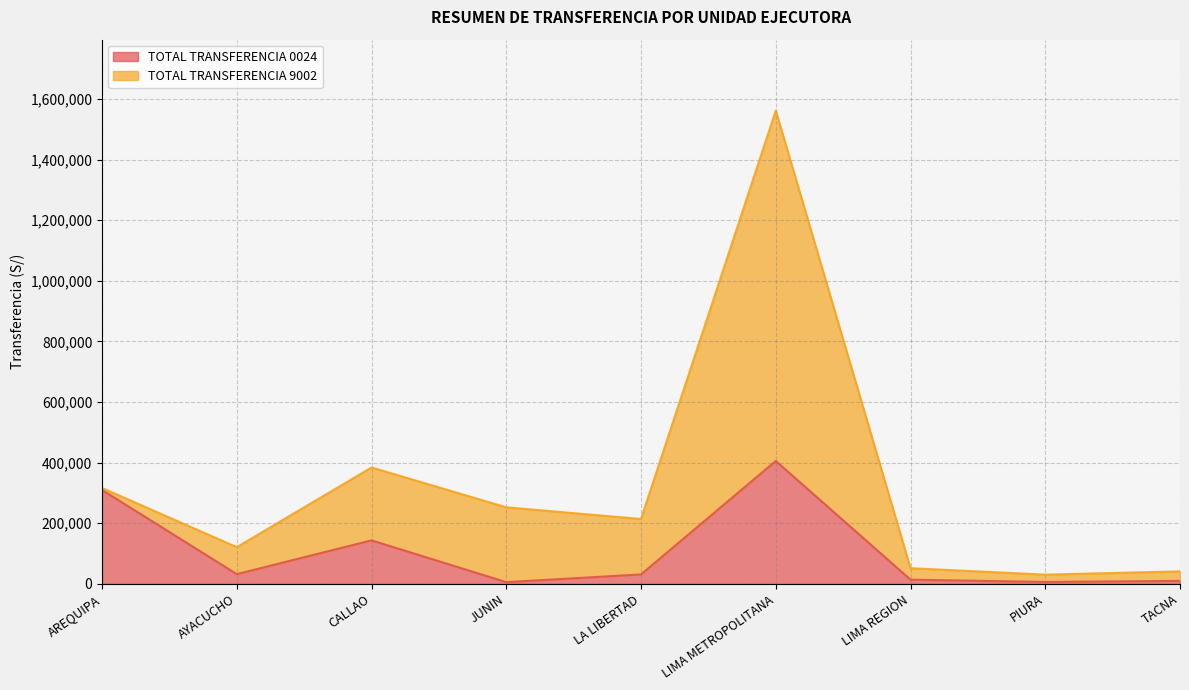

Rank the categories by value from highest to lowest.

LIMA METROPOLITANA, AREQUIPA, CALLAO, AYACUCHO, LA LIBERTAD, LIMA REGION, TACNA, PIURA, JUNIN